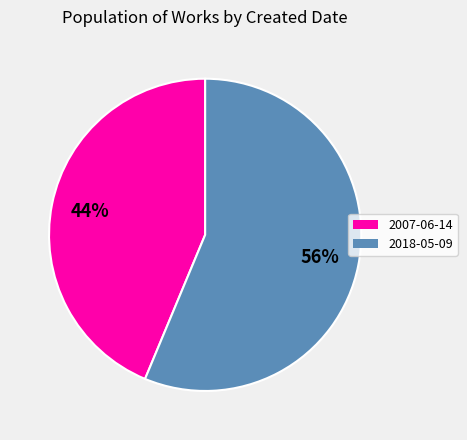

Which has a higher value, 2018-05-09 or 2007-06-14?

2018-05-09